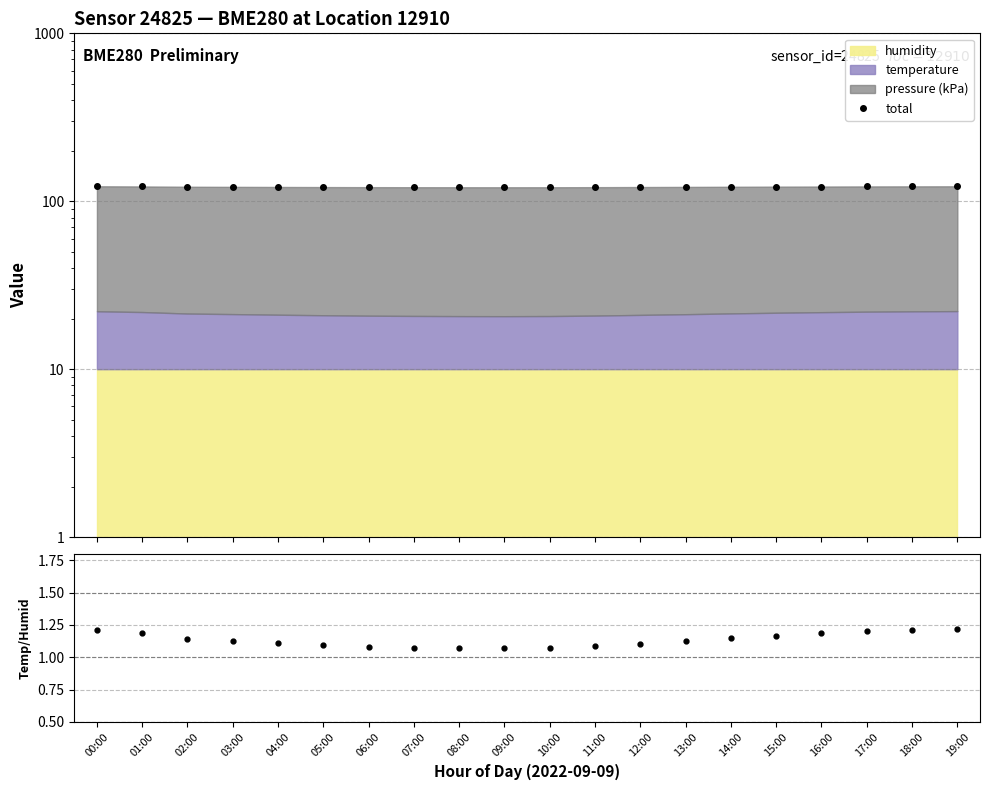

What is the value of the total point at the 14th from the left?

121.7